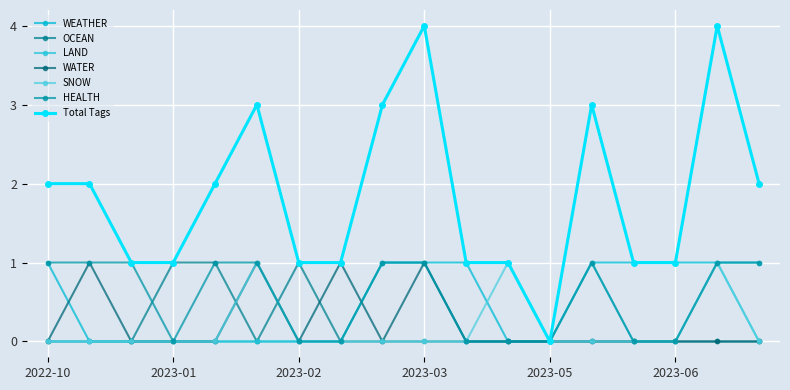

Where is the first local maximum for LAND?

2023-05-14